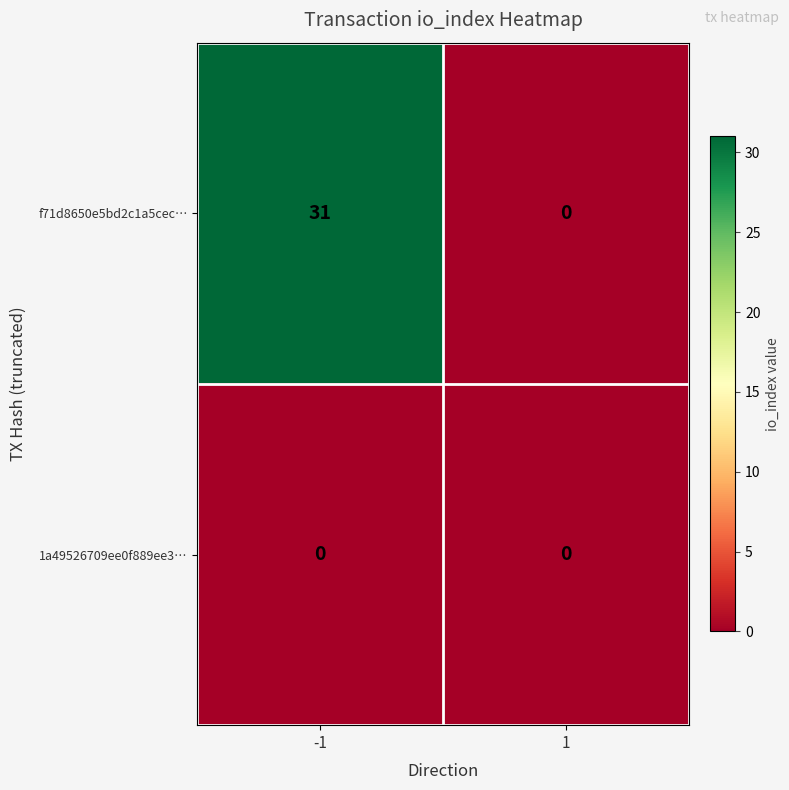

What is the difference between the highest and lowest values at -1?

31